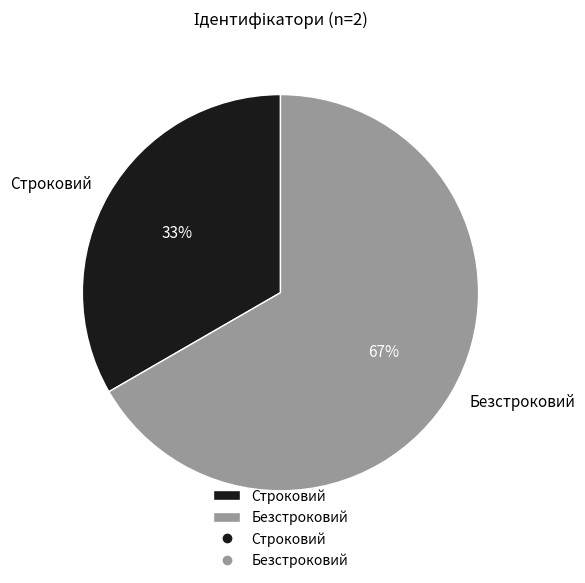

Rank the categories by value from highest to lowest.

Безстроковий, Строковий